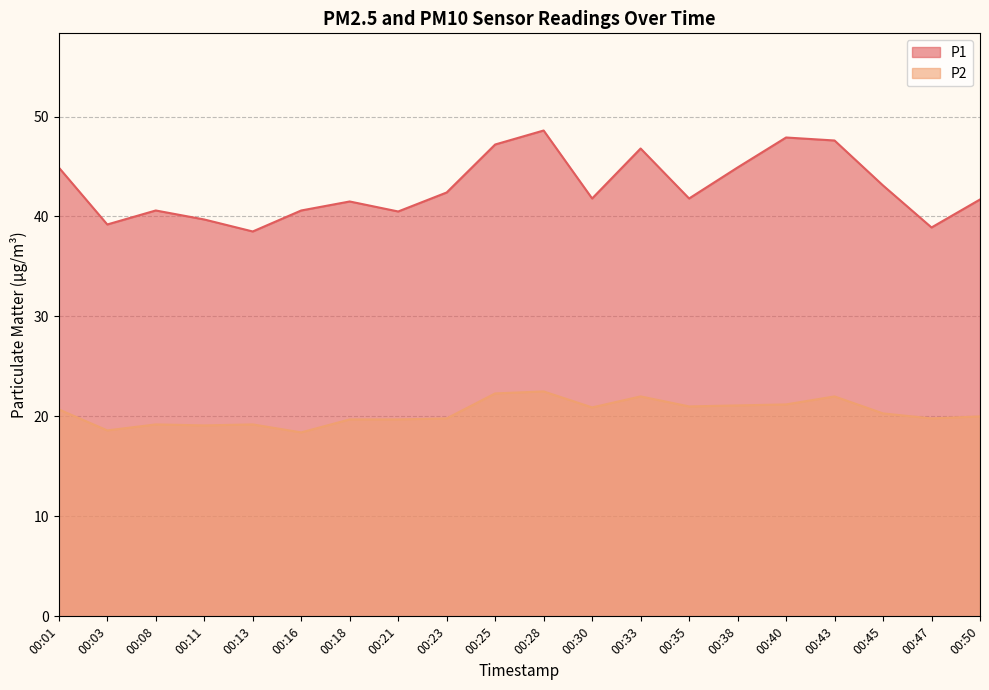

How many data points in P2 are above 20?

10